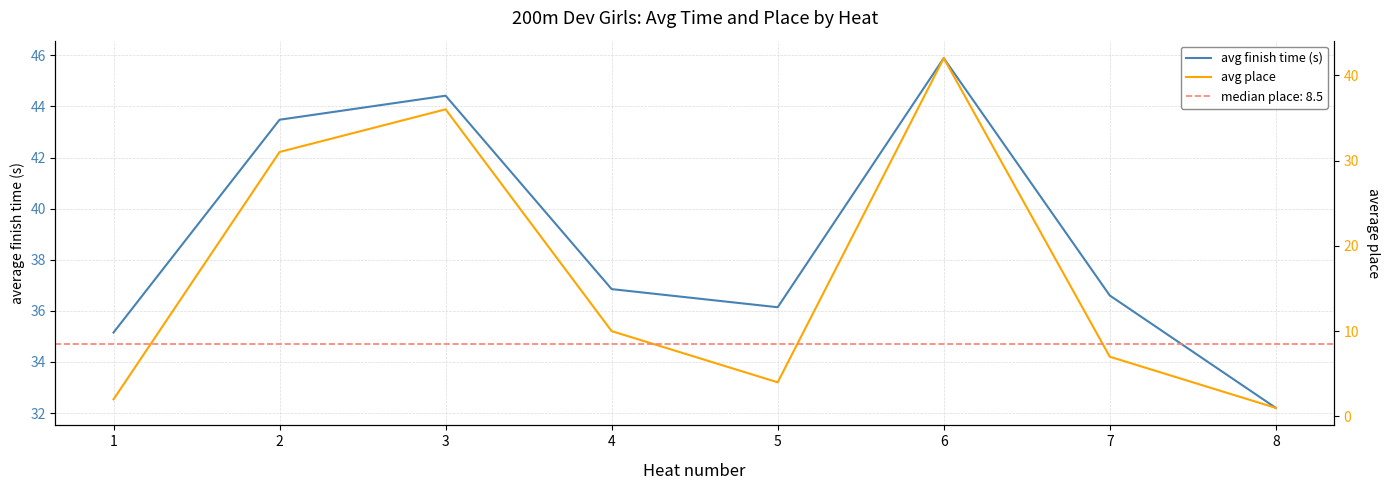

What are all the series names shown in the legend?

avg finish time (s), avg place